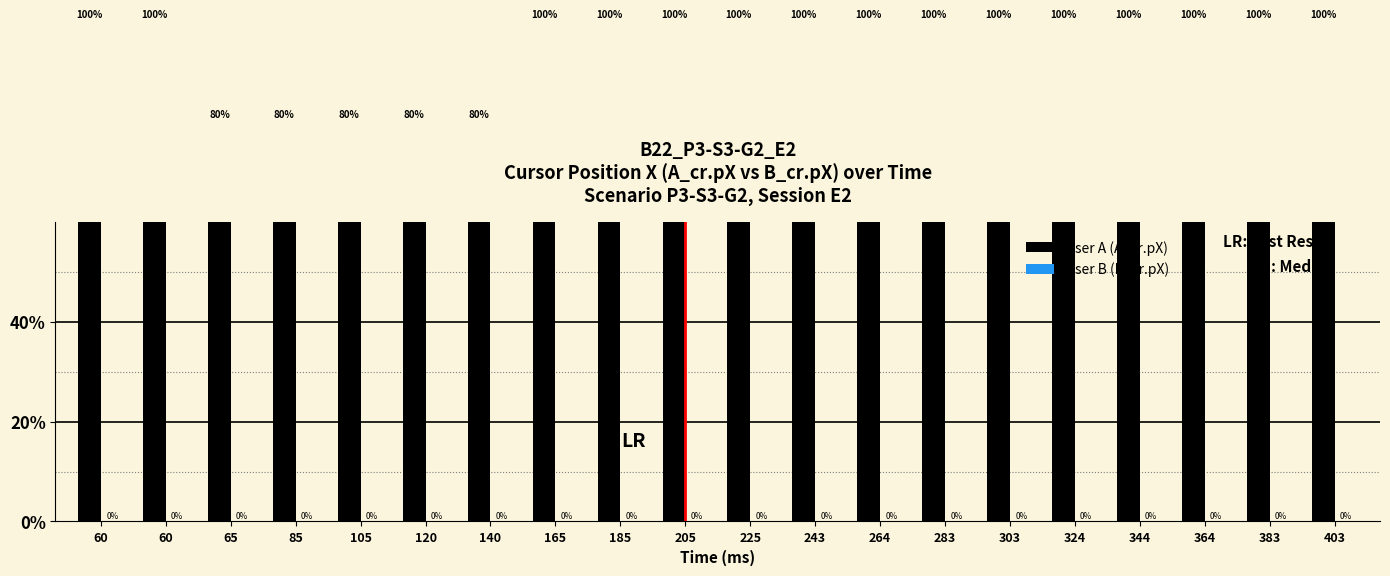

Which series changed the most between 60 and 65?

User A (A_cr.pX)